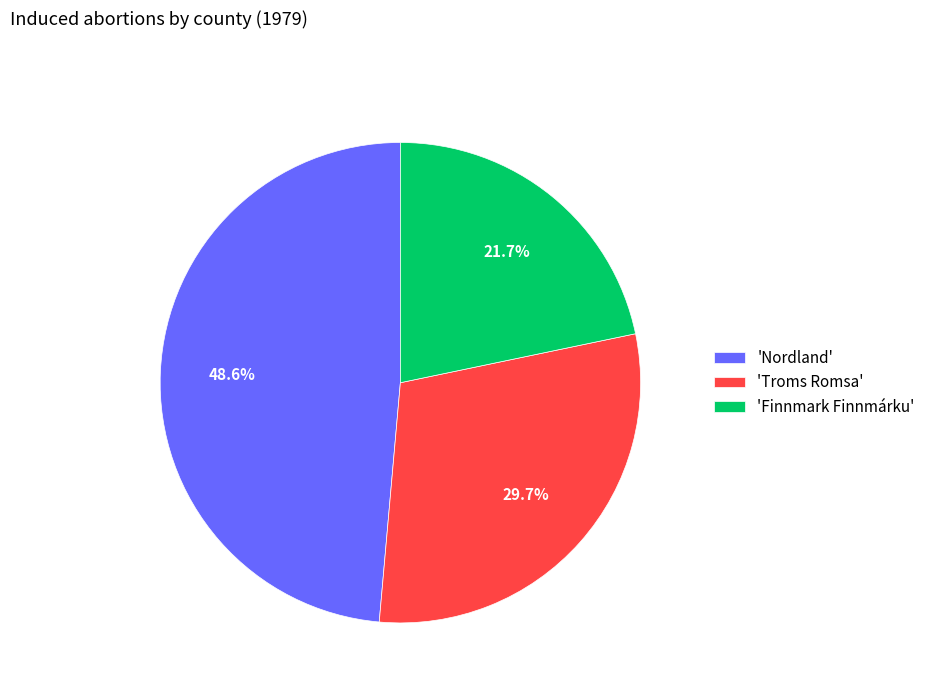

What is the ratio of the value at 'Nordland' to the value at 'Troms Romsa'?

1.6